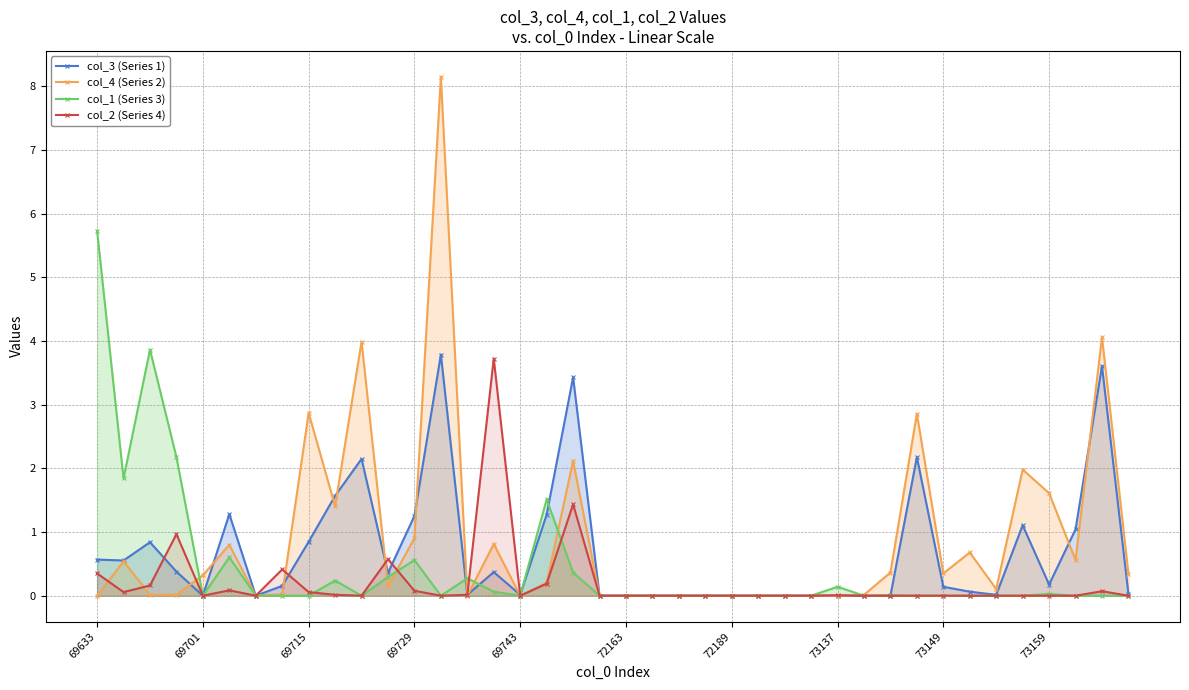

Which series has the widest spread of values?

col_4 (Series 2)